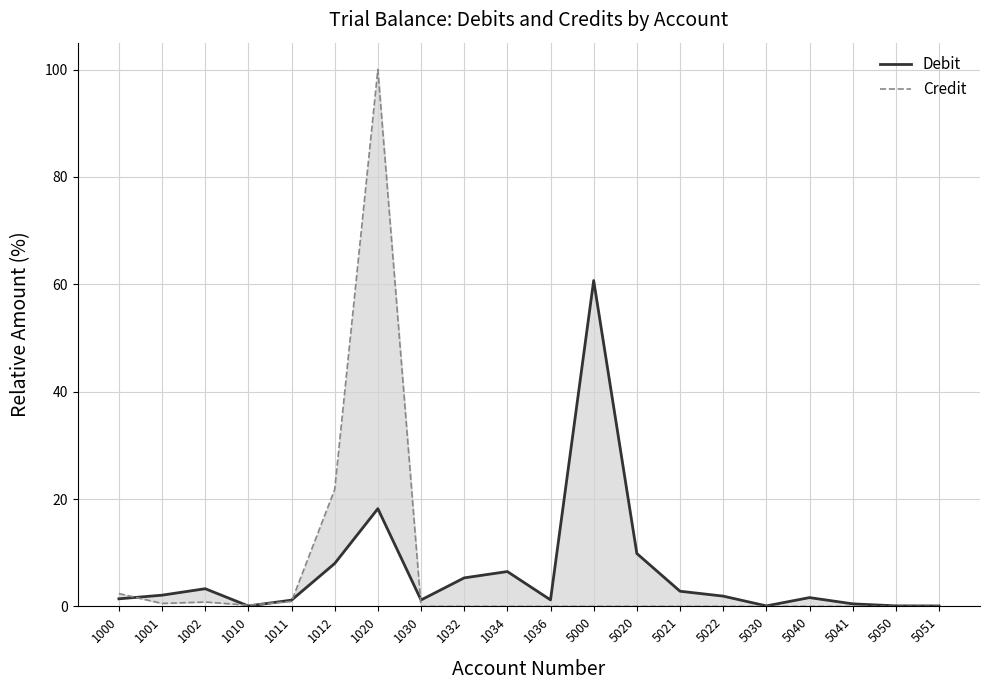

Which label corresponds to the largest value in the chart?

1020